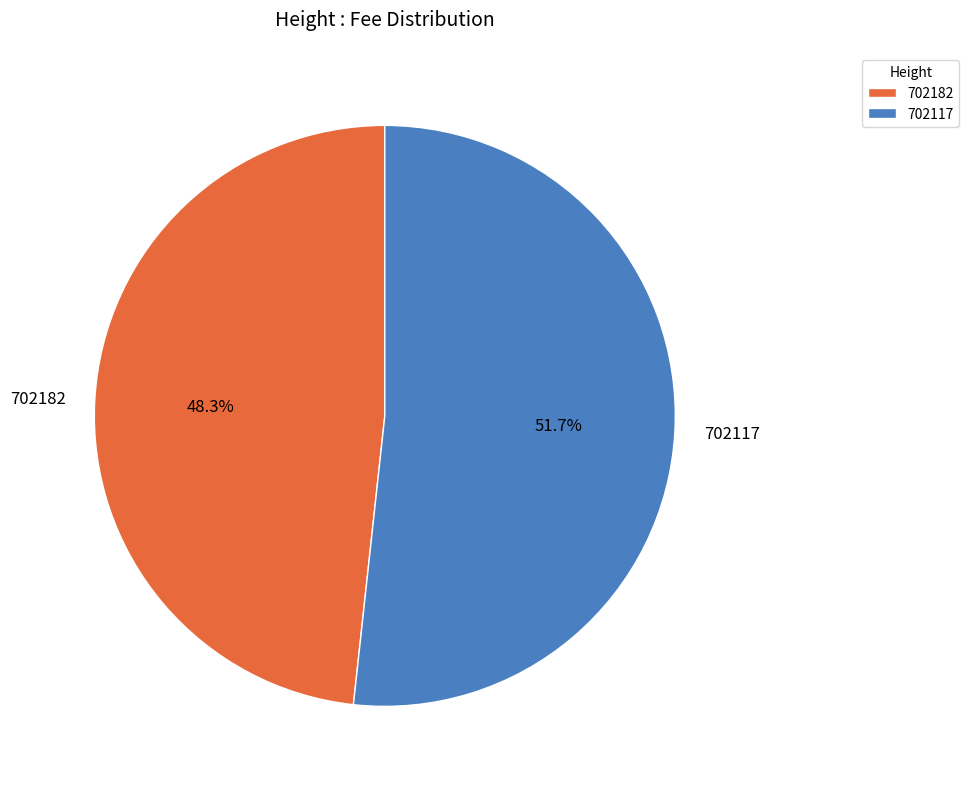

How many segments does this pie chart have?

2